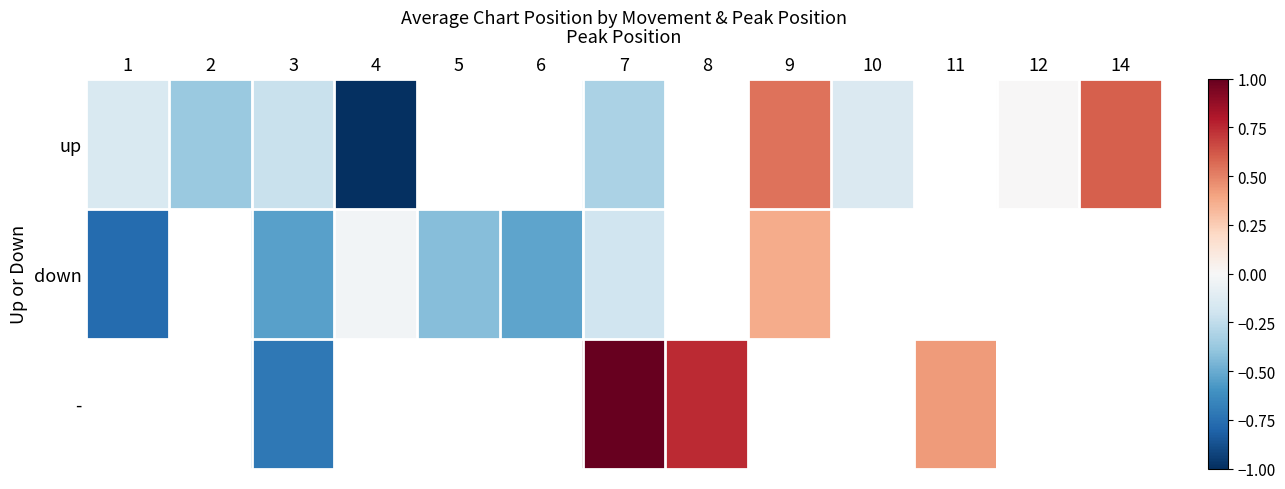

Is the value of up at 14 greater than the value of - at 14?

No